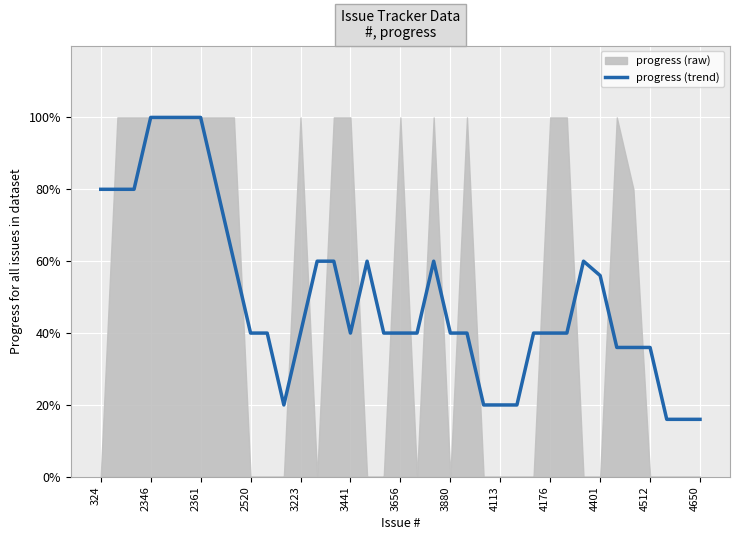

What is the lowest value of the progress (trend) series?

16